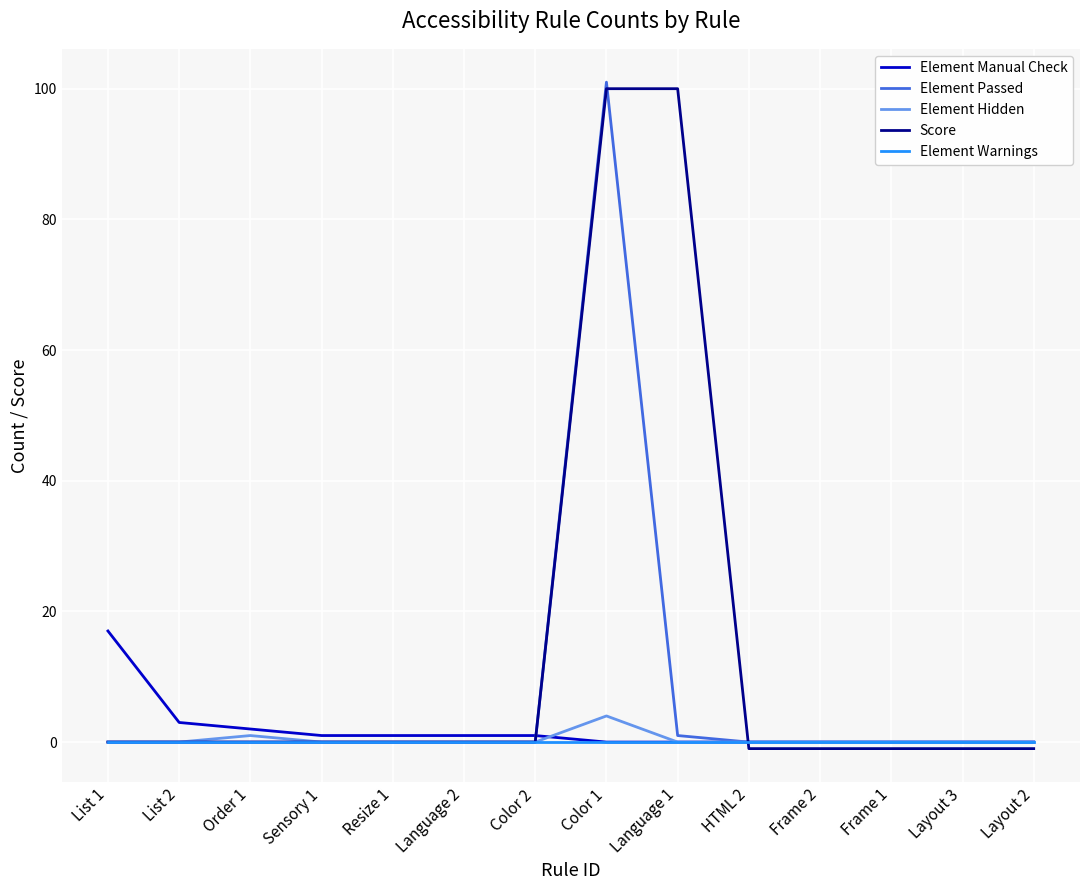

Reading right to left, list all the values displayed in this chart.

Element Manual Check: 0	0	0	0	0	0	0	1	1	1	1	2	3	17
Element Passed: 0	0	0	0	0	1	101	0	0	0	0	0	0	0
Element Hidden: 0	0	0	0	0	0	4	0	0	0	0	1	0	0
Score: -1	-1	-1	-1	-1	100	100	0	0	0	0	0	0	0
Element Warnings: 0	0	0	0	0	0	0	0	0	0	0	0	0	0